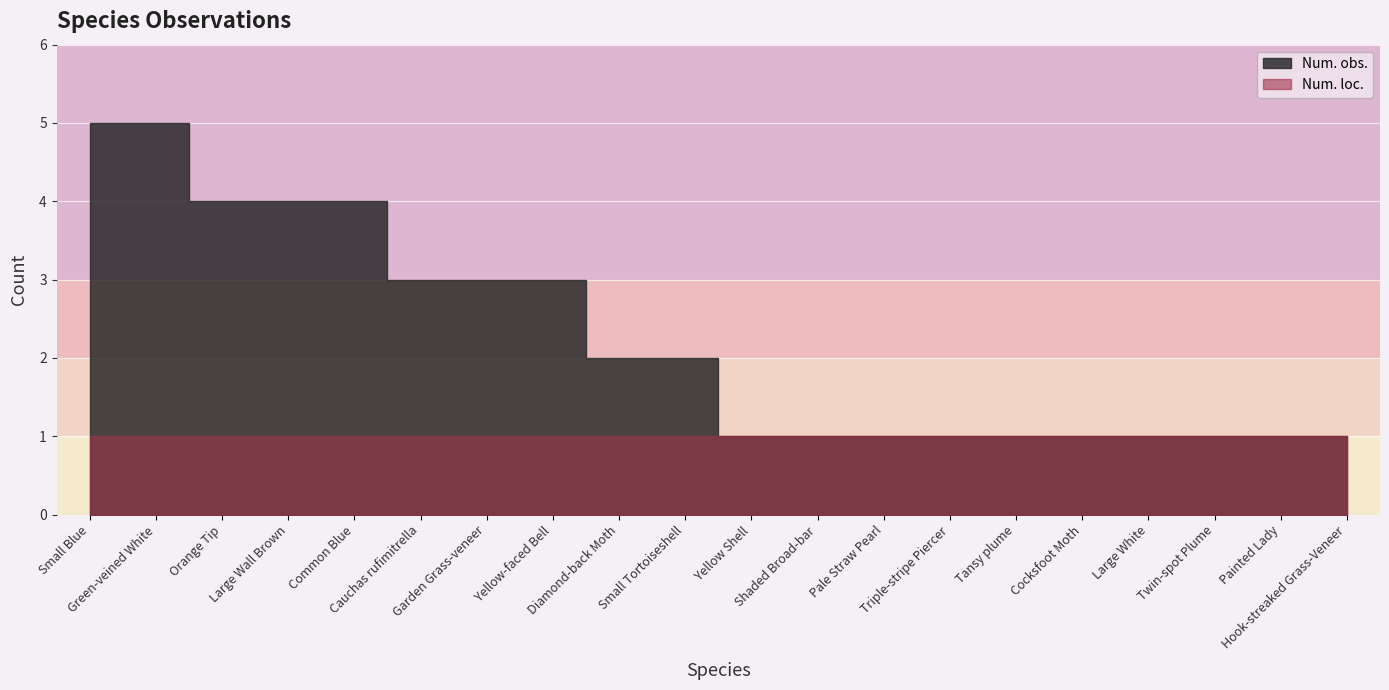

Count the Num. obs. values in the range 1 to 4.

18